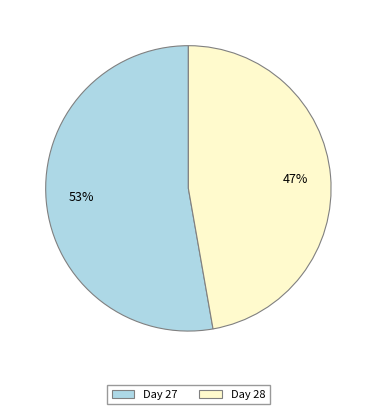

Which has a higher value, Day 28 or Day 27?

Day 27